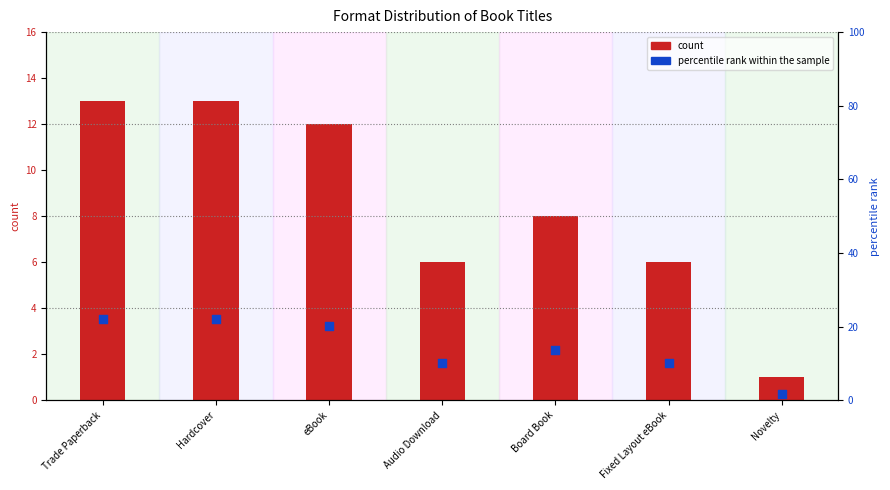

Is the value of count at eBook greater than the value of percentile rank within the sample at Novelty?

Yes